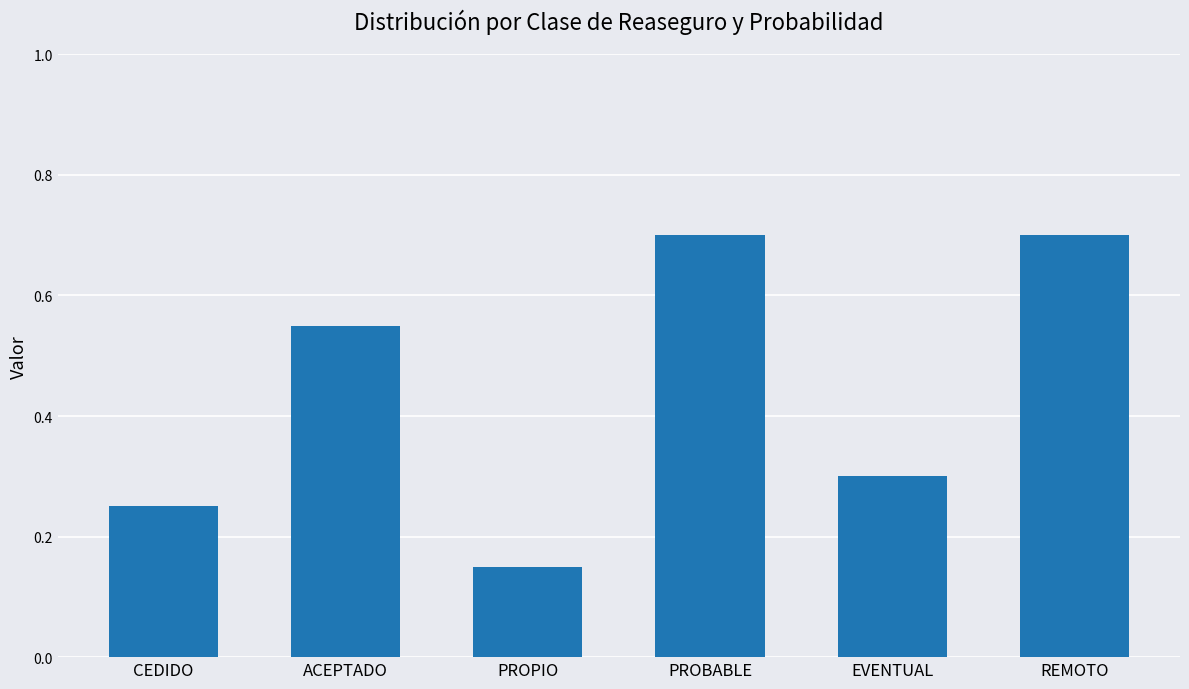

How many categories are shown in the chart?

6